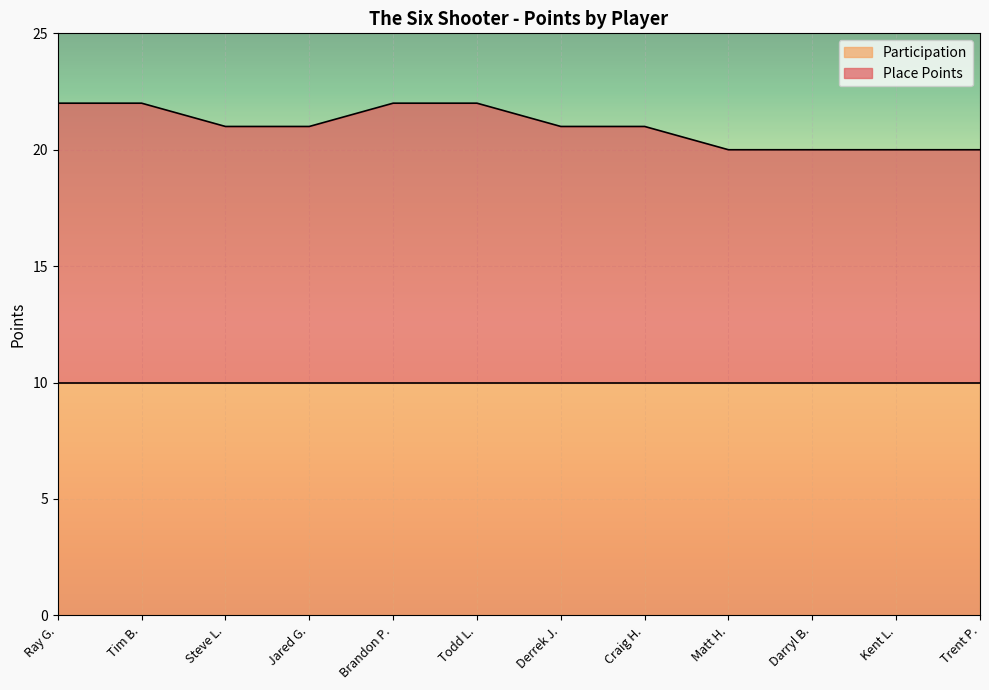

What is the approximate value of Participation at Matt H.?

10